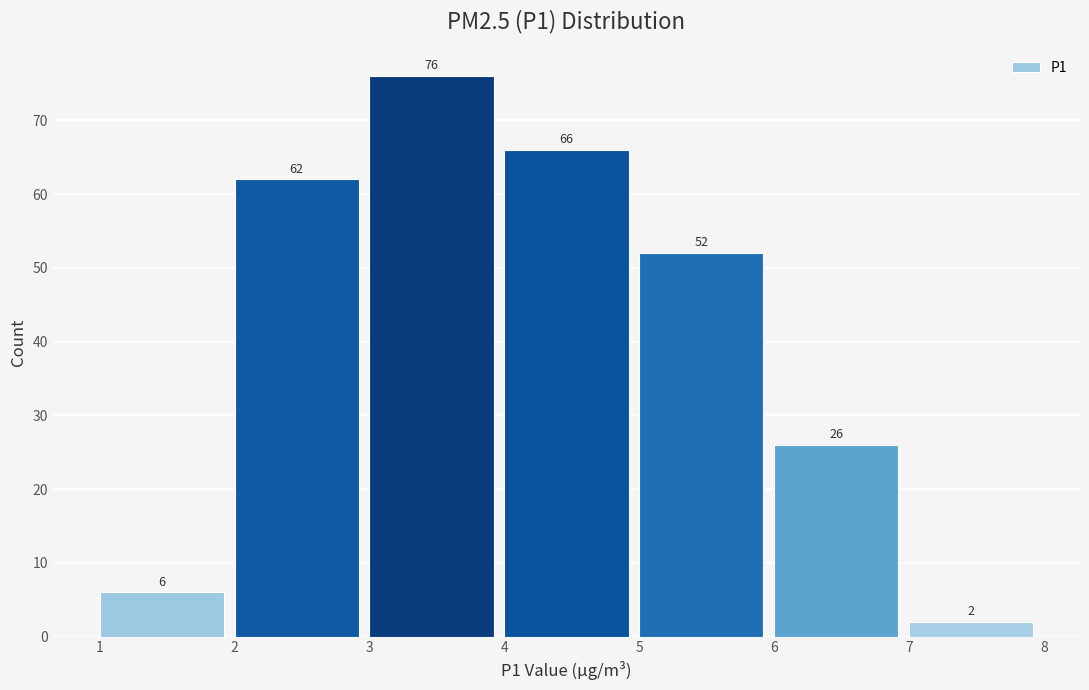

What is the height of the bar covering 5 to 6 on the x-axis?

52